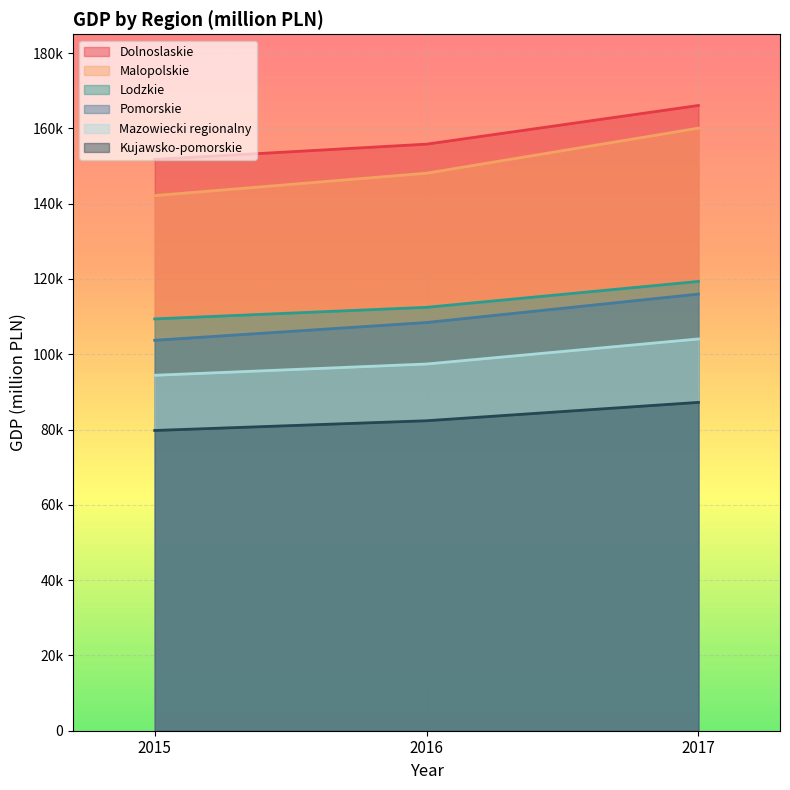

Rank the series by their maximum value, from highest to lowest.

Dolnoslaskie, Malopolskie, Lodzkie, Pomorskie, Mazowiecki regionalny, Kujawsko-pomorskie